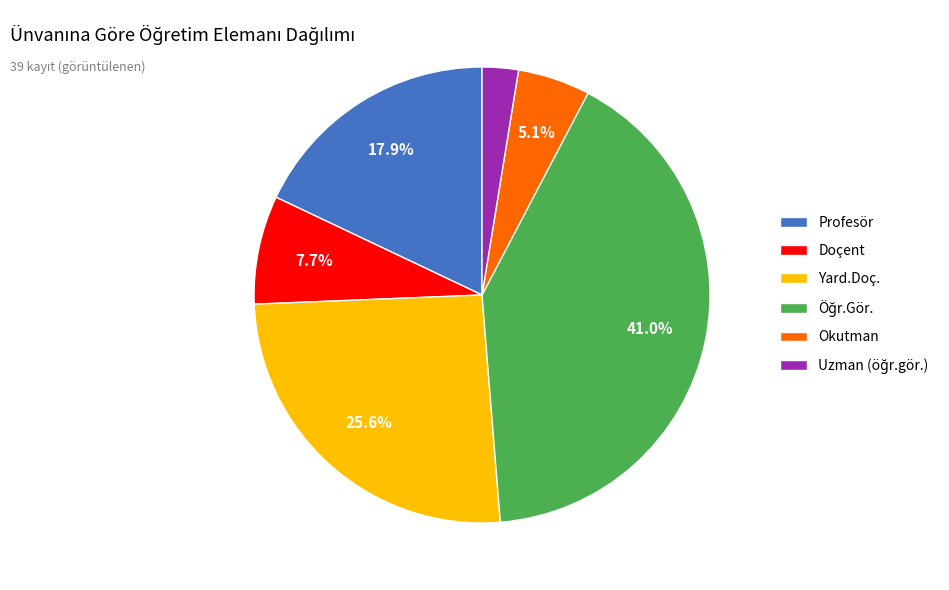

Is Profesör the majority of the pie?

No